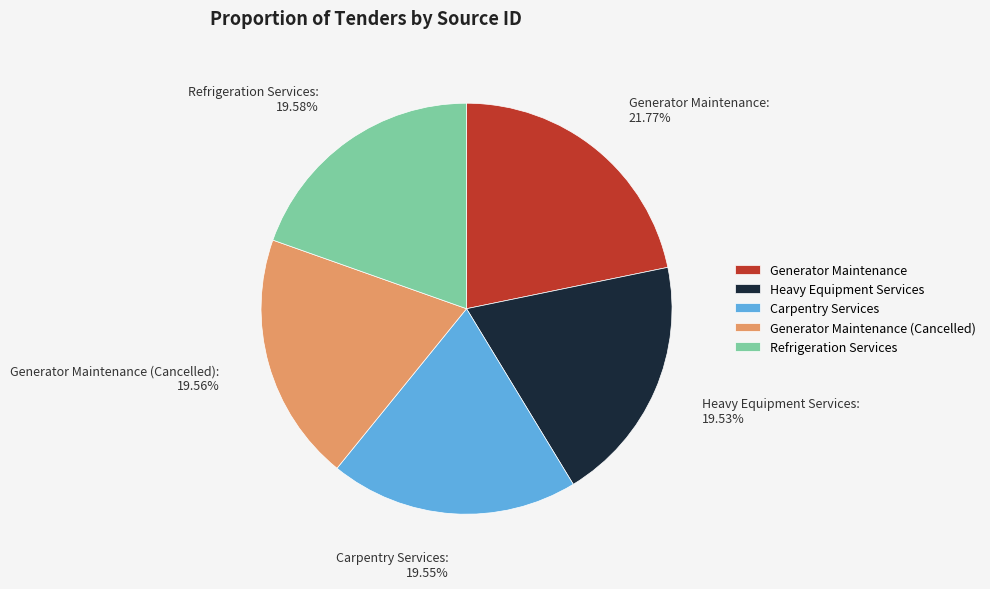

What is the ratio of the value at Heavy Equipment Services to the value at Refrigeration Services?

1.0